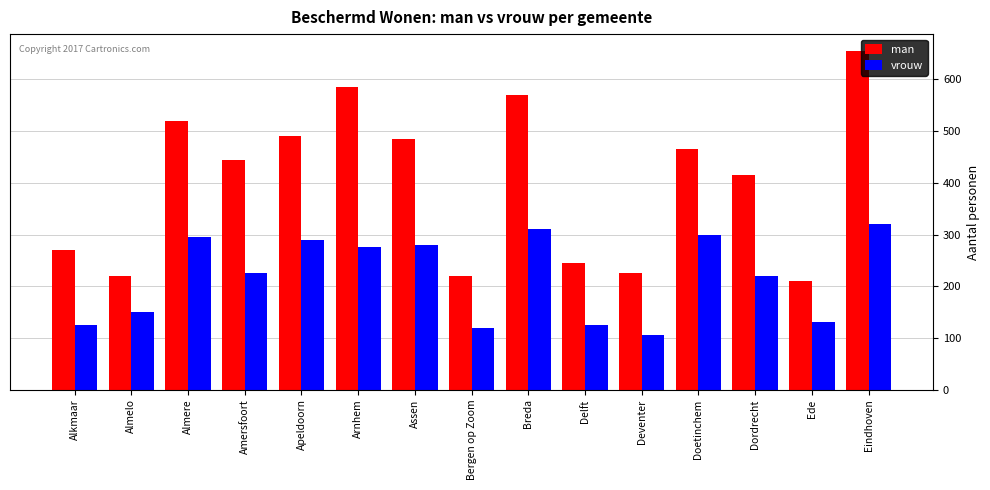

What is the greatest value displayed?

655